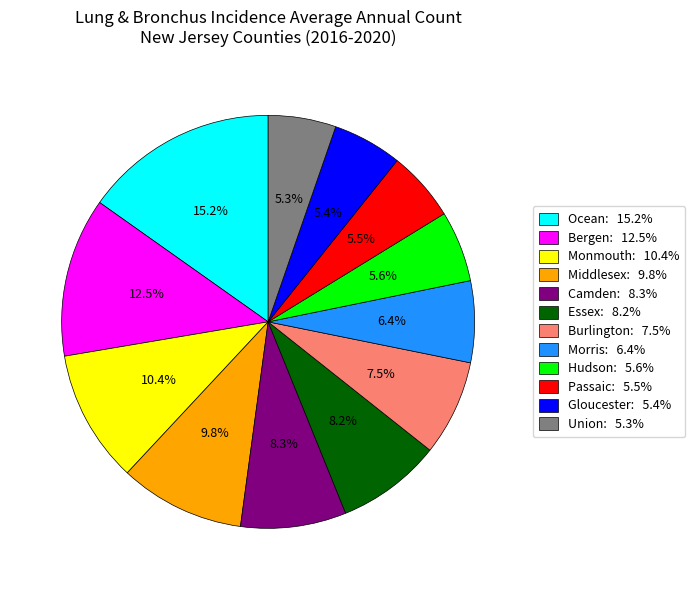

Is there a majority slice in this chart?

No